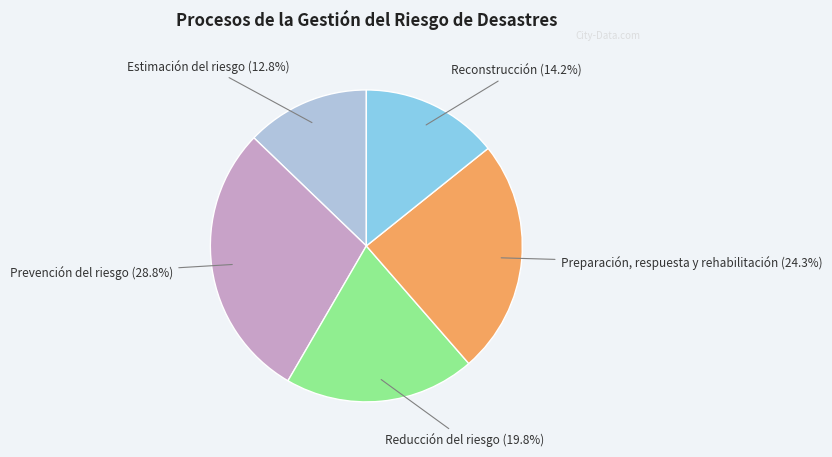

Is there any slice that represents more than half of the pie?

No